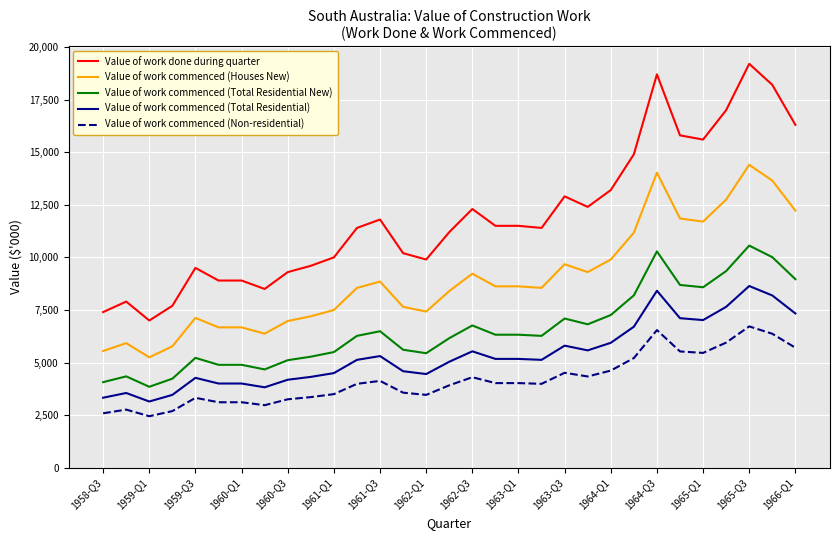

Which series has the largest range (max minus min)?

Value of work done during quarter